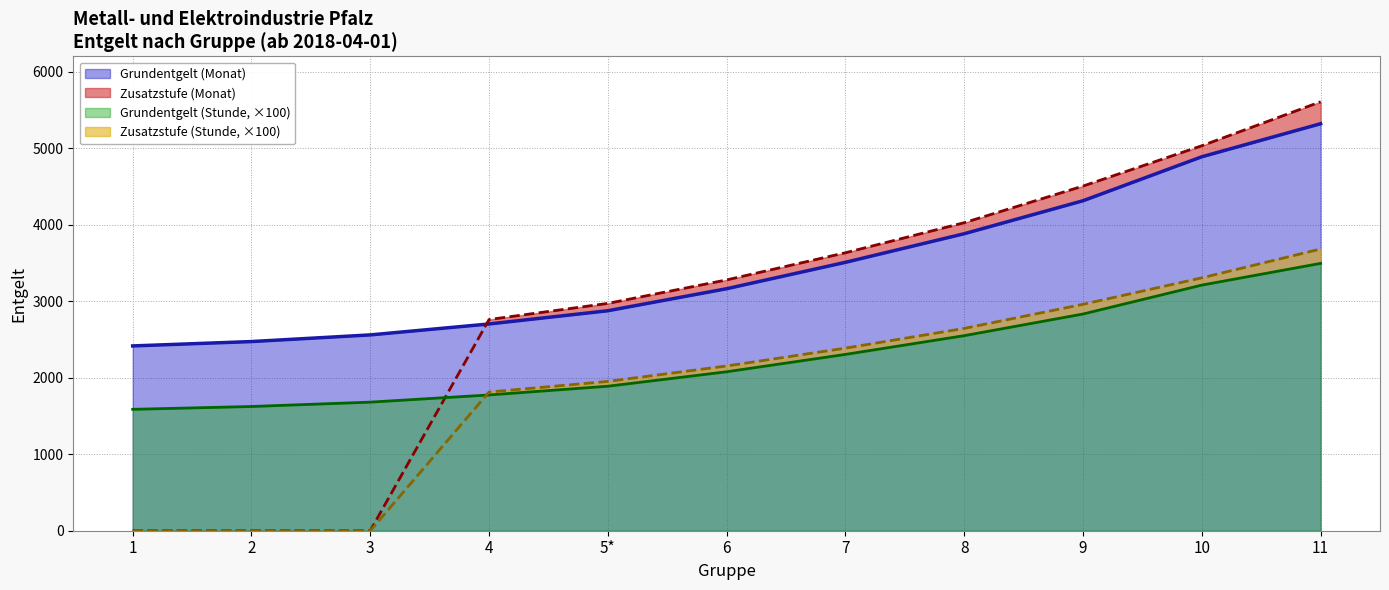

True or false: Grundentgelt (Monat) and Zusatzstufe (Stunde) cross at least once.

False